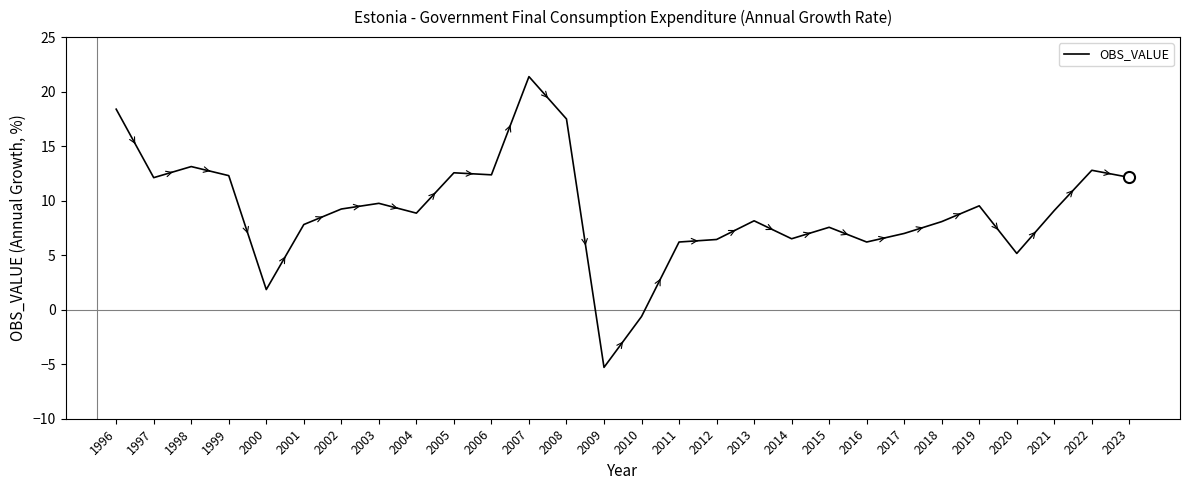

What is the difference between the values at 2016 and 2003?

3.5